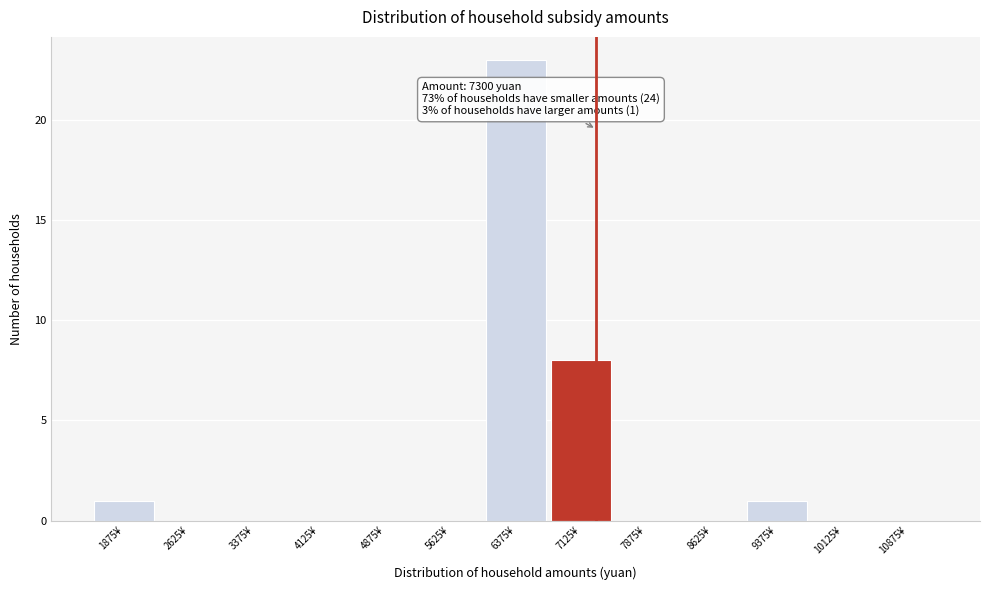

Over which range of the x-axis is the bar tallest?

6000 to 6750